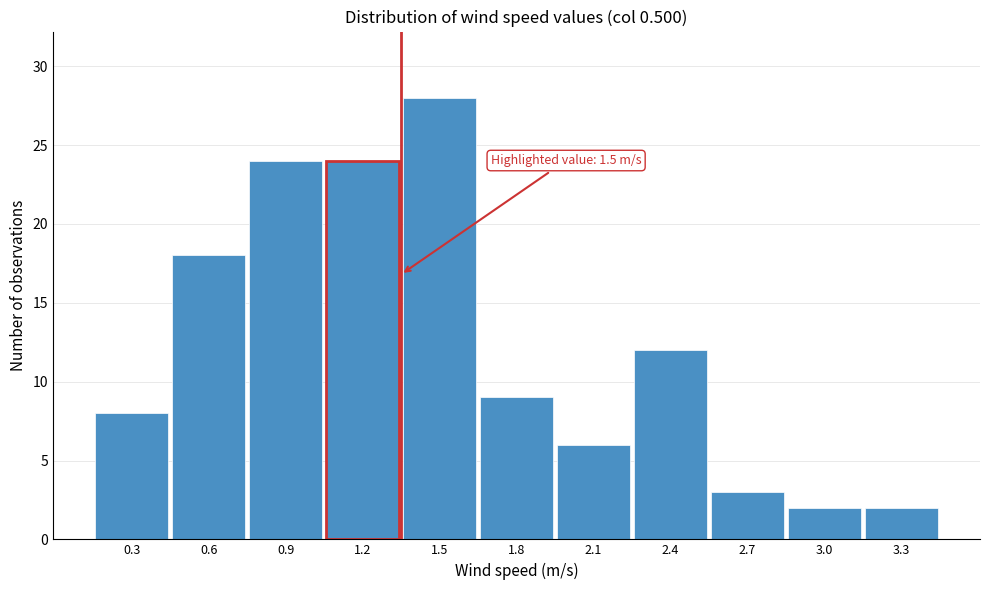

Reading left to right, extract all data points from this chart.

0.3=8	0.6=18	0.9=24	1.2=24	1.5=28	1.8=9	2.1=6	2.4=12	2.7=3	3.0=2	3.3=2